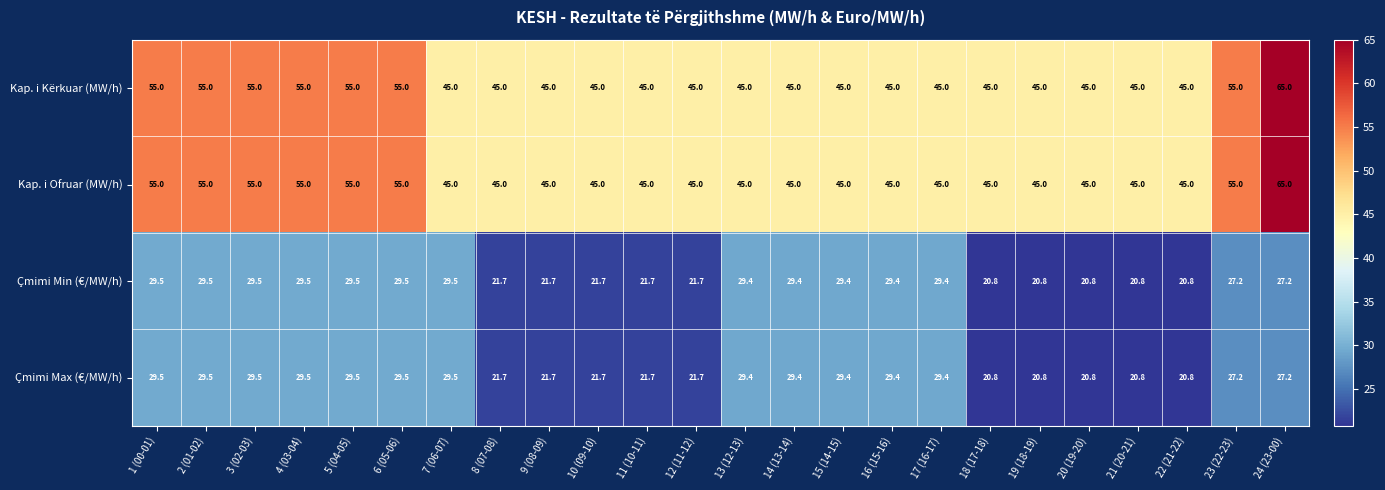

True or false: Kap. i Ofruar (MW/h) has a value of 55.0 at 23 (22-23).

True